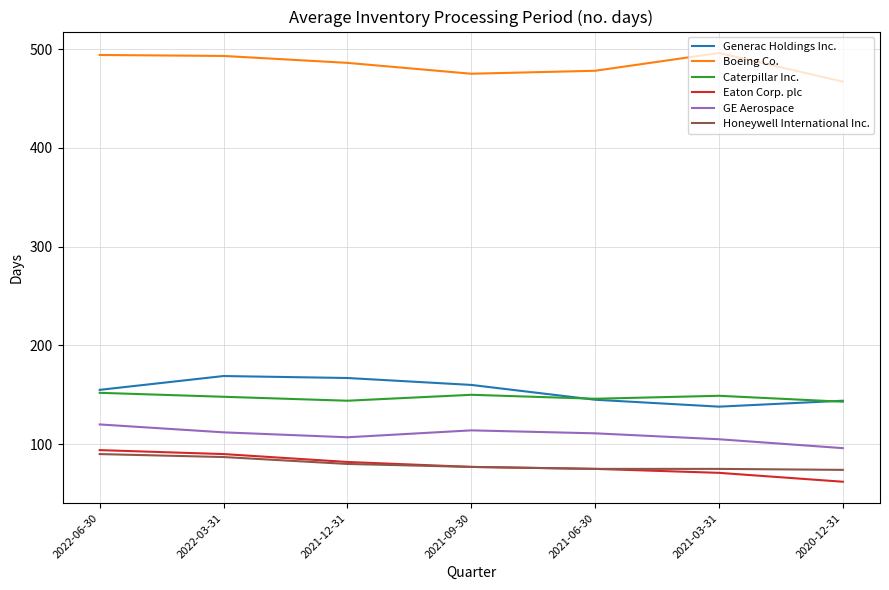

Does the chart display data point markers on the line(s)?

No